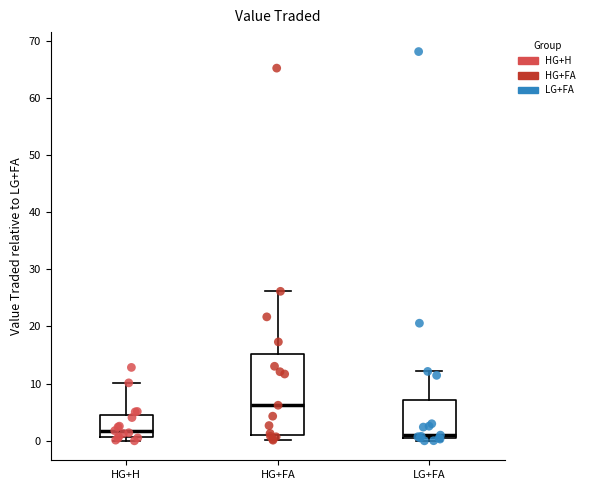

Which box's median line is the highest?

HG+FA